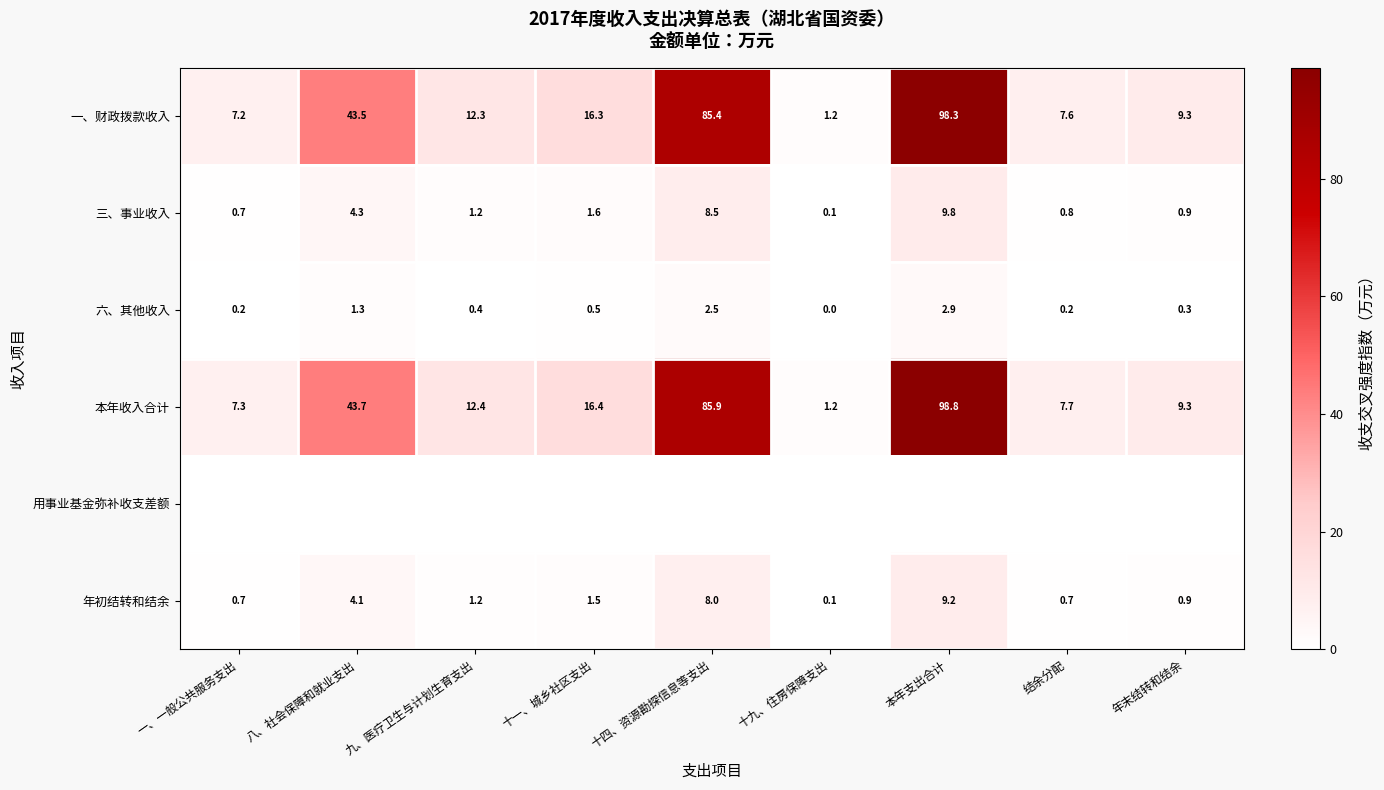

What is the difference between the highest and lowest values at 十一、城乡社区支出?

16.4